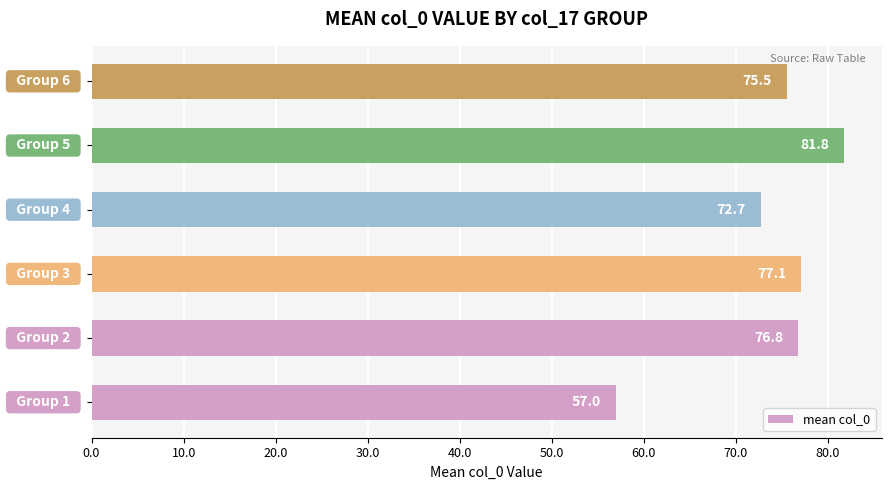

What is the greatest value displayed?

81.8